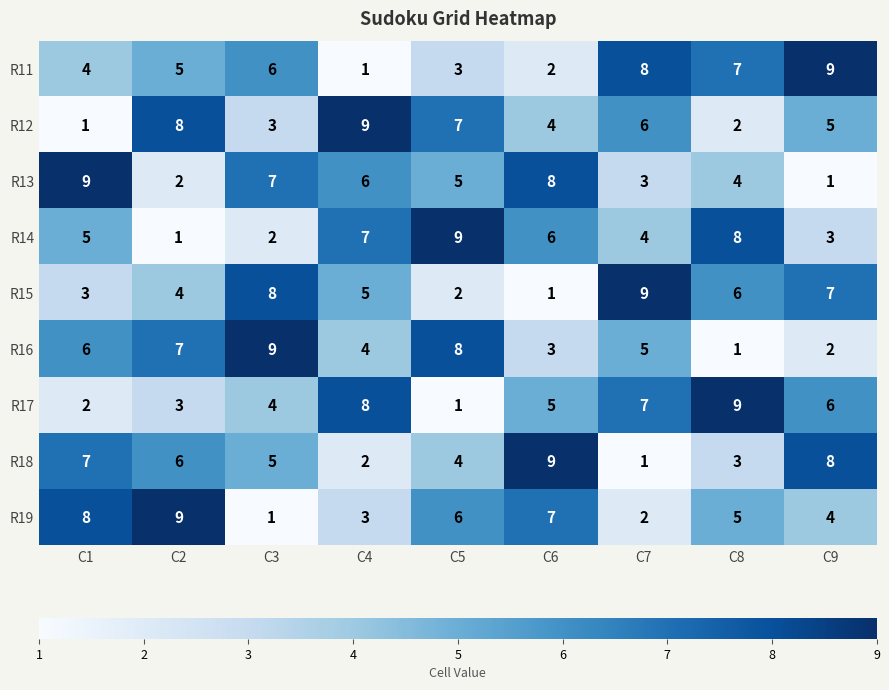

The R15 series shows 11 at C8. True or false?

False